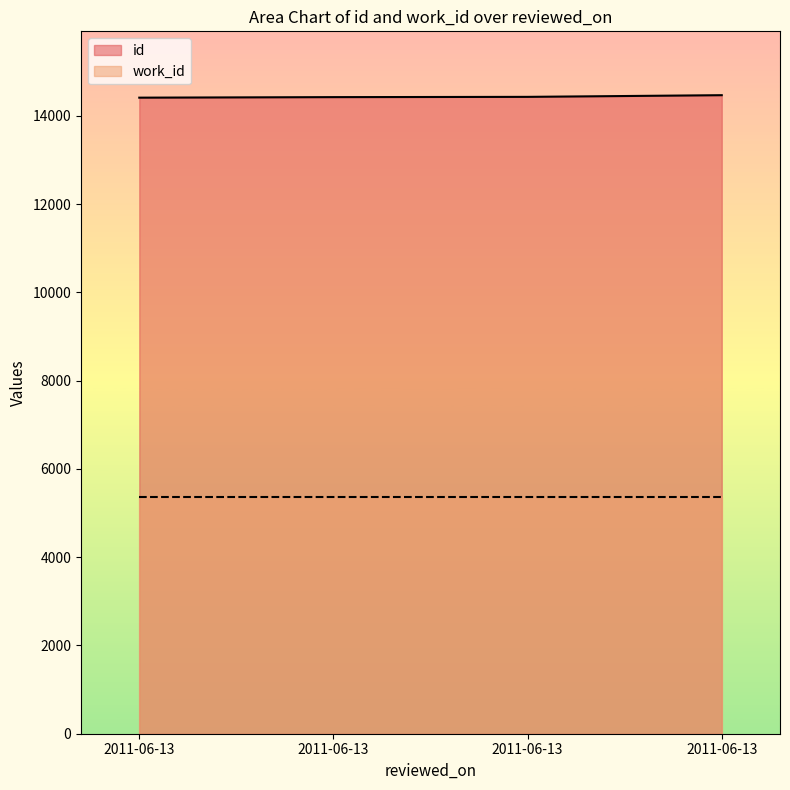

What is the change in value from 2011-06-13 to 2011-06-13?

+18